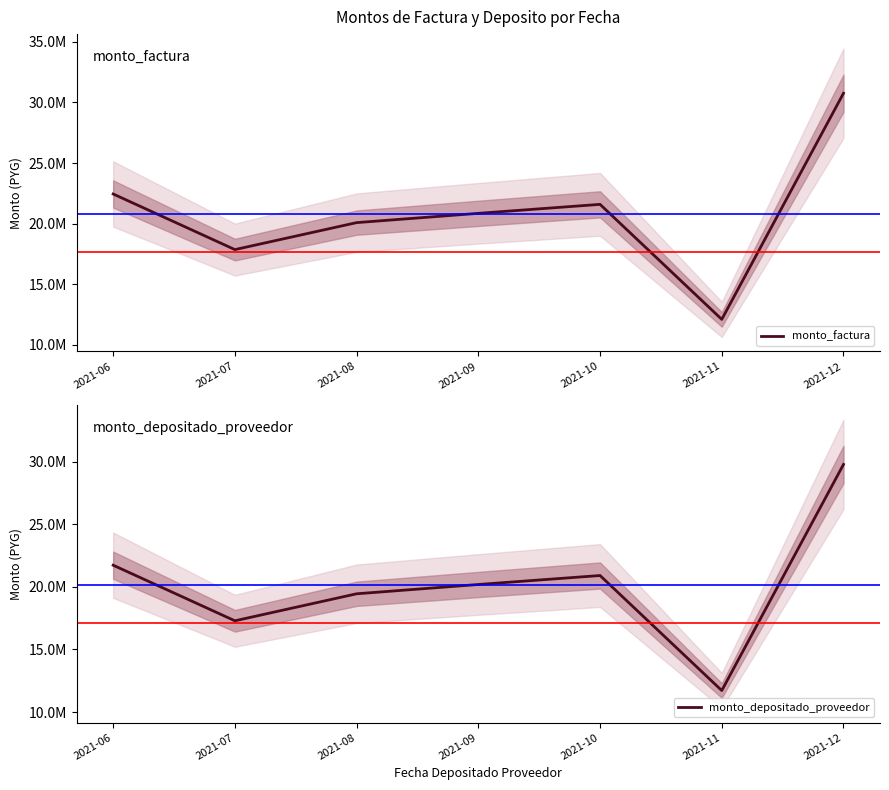

How many lines are shown in the chart?

2